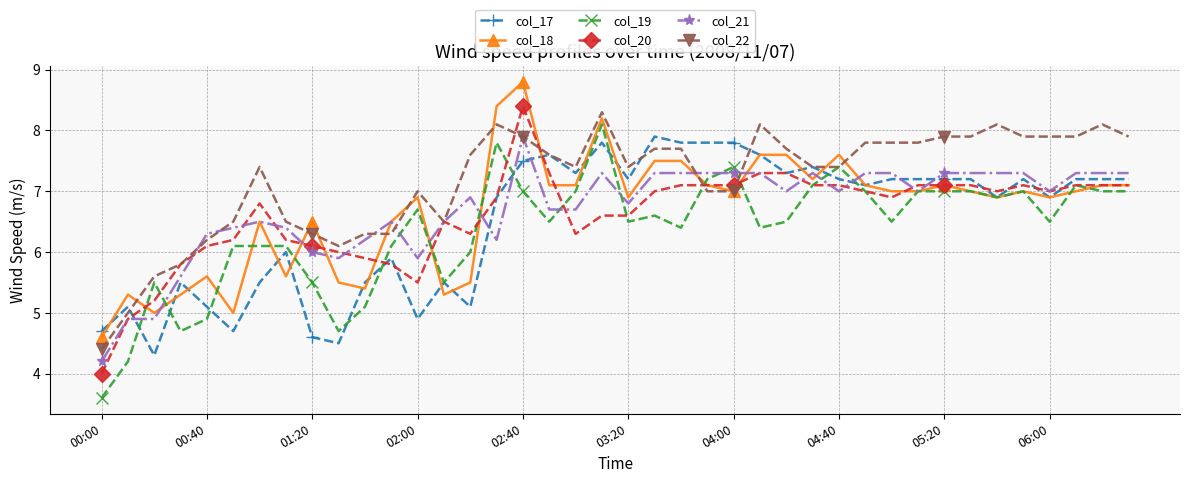

True or false: col_18 and col_20 intersect in this chart.

True